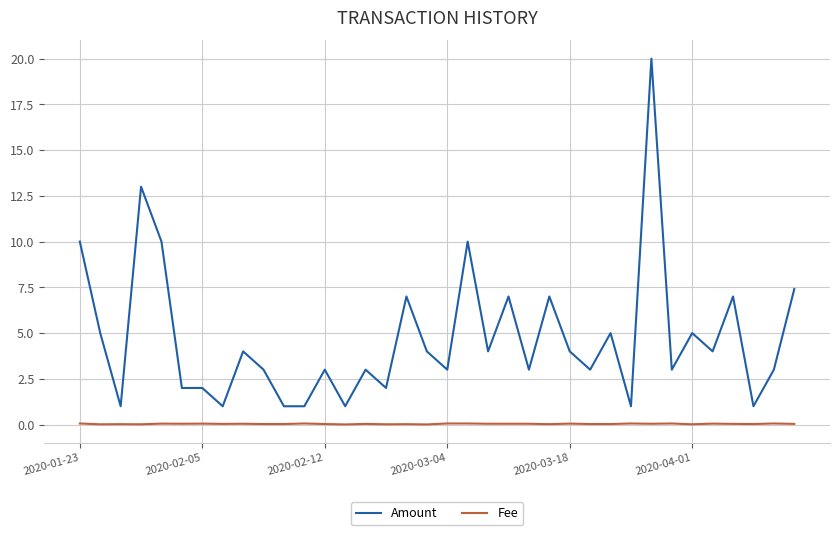

Which series has the largest total across all categories?

Amount